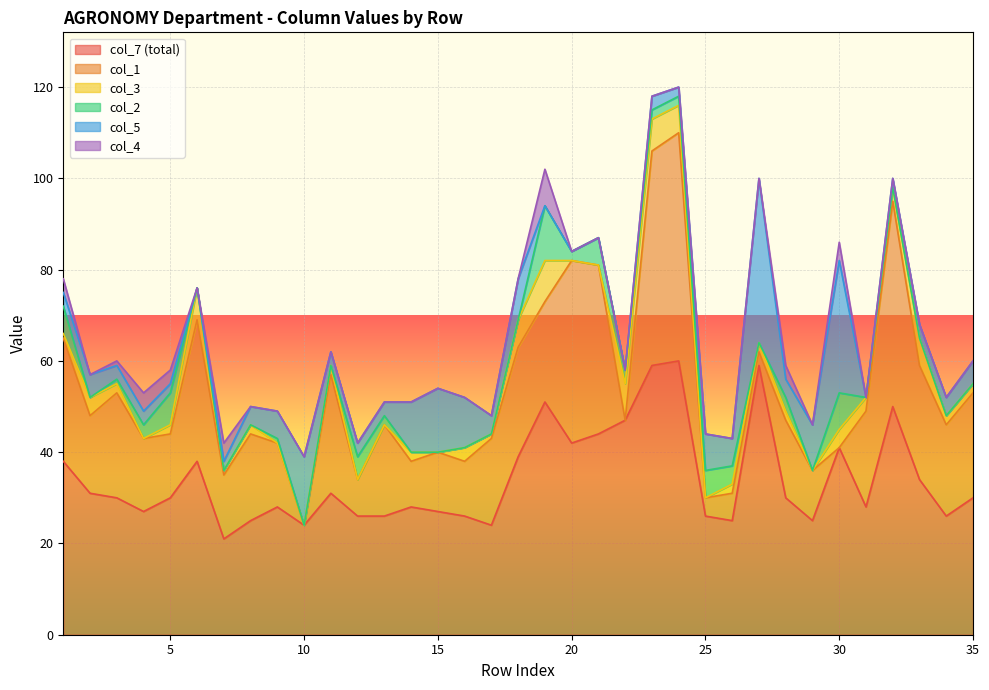

True or false: col_7 and col_2 intersect in this chart.

False